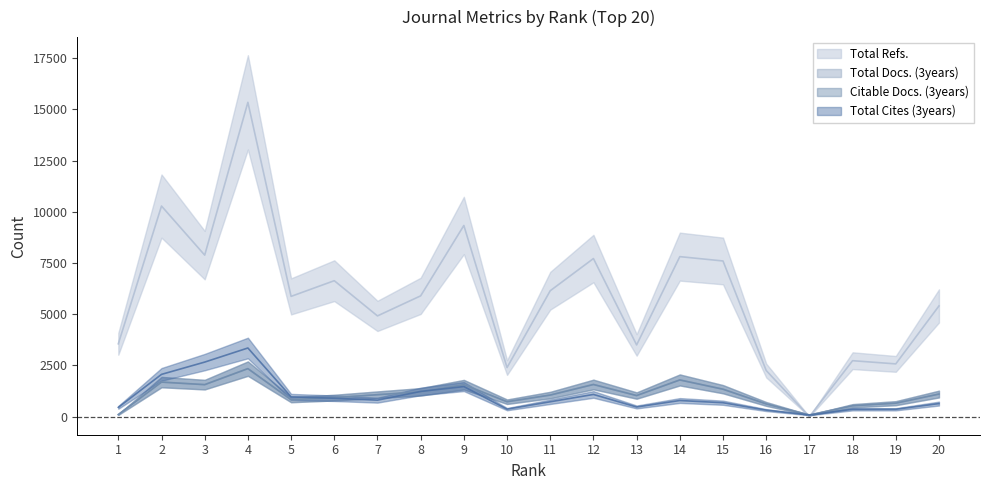

Where is the first local maximum for Citable Docs. (3years)?

2